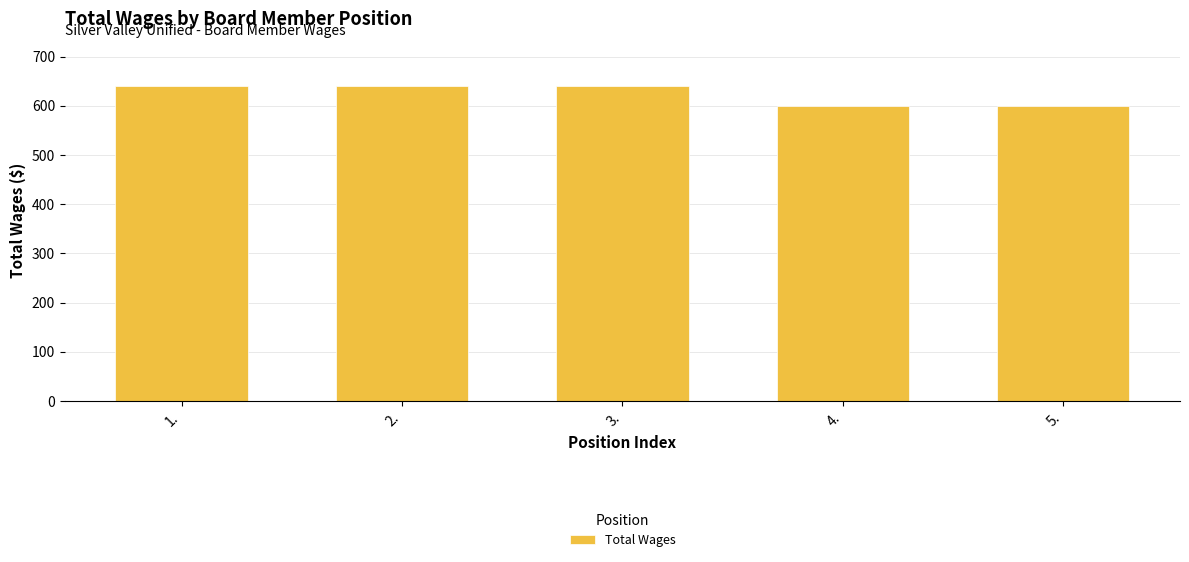

What is the greatest value displayed?

640